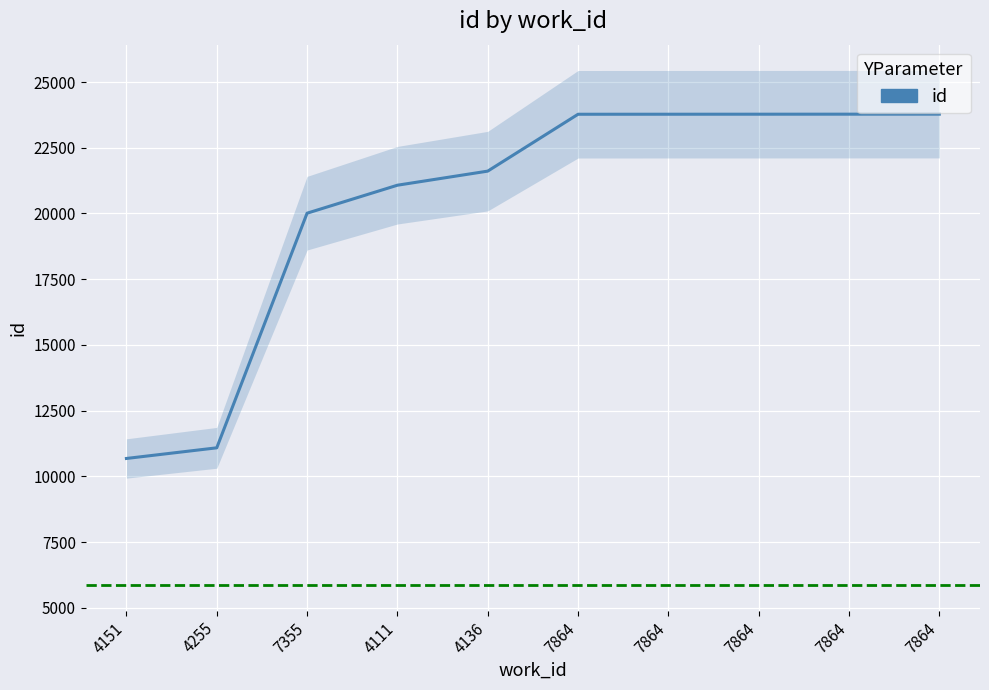

List the labels in order of value, smallest first.

4151, 4255, 7355, 4111, 4136, 7864, 7864, 7864, 7864, 7864